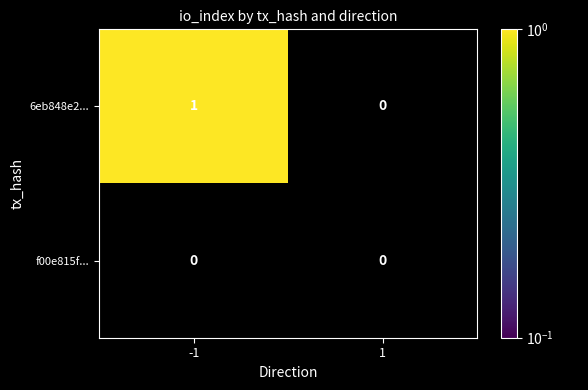

Rank the series at -1 from lowest to highest value.

f00e815f..., 6eb848e2...